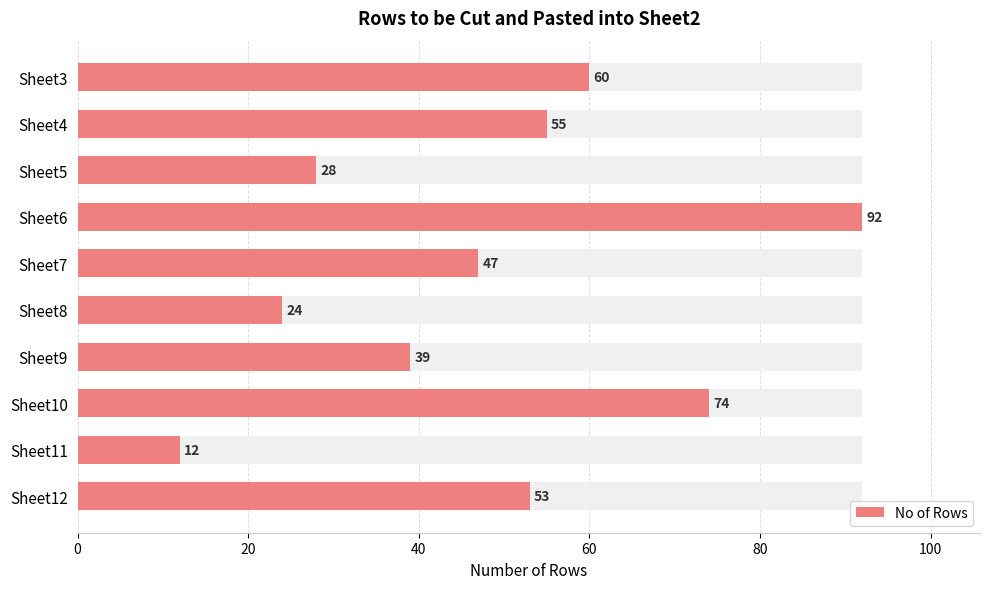

Approximately how many times larger is the value at Sheet7 compared to Sheet11?

3.9